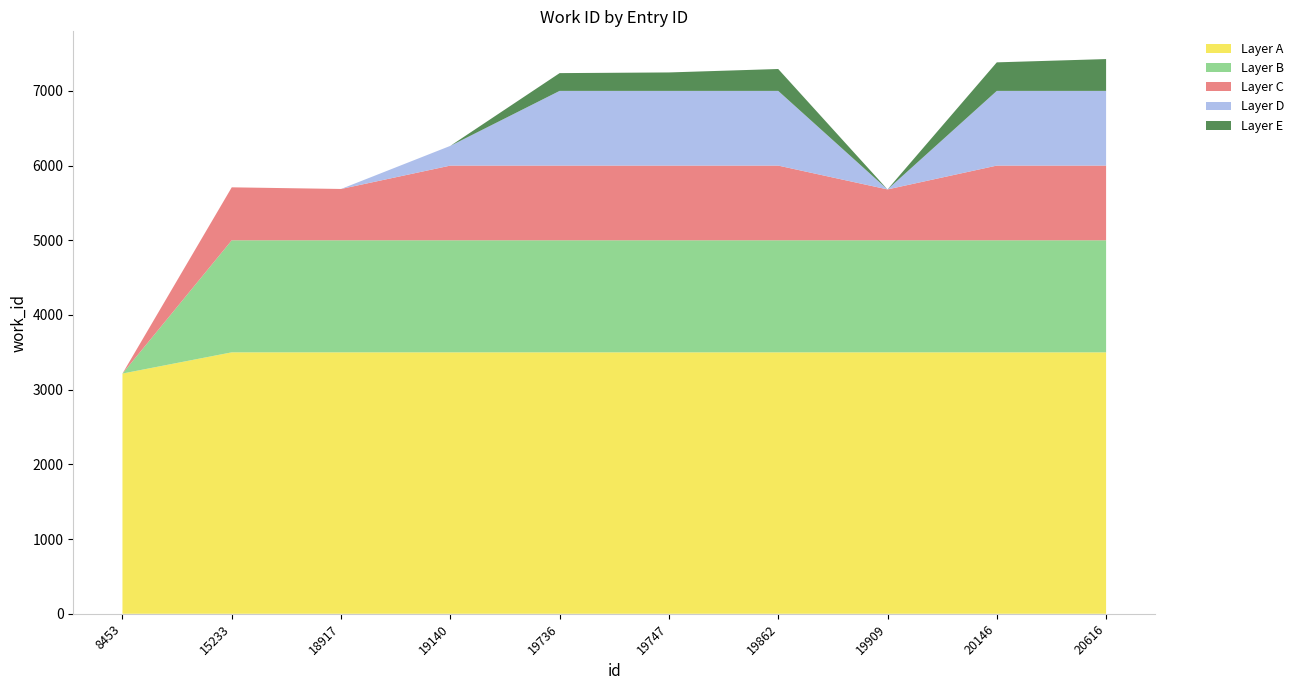

Reading right to left, list all the values displayed in this chart.

20616=7426	20146=7382	19909=5681	19862=7293	19747=7247	19736=7238	19140=6264	18917=5687	15233=5709	8453=3216